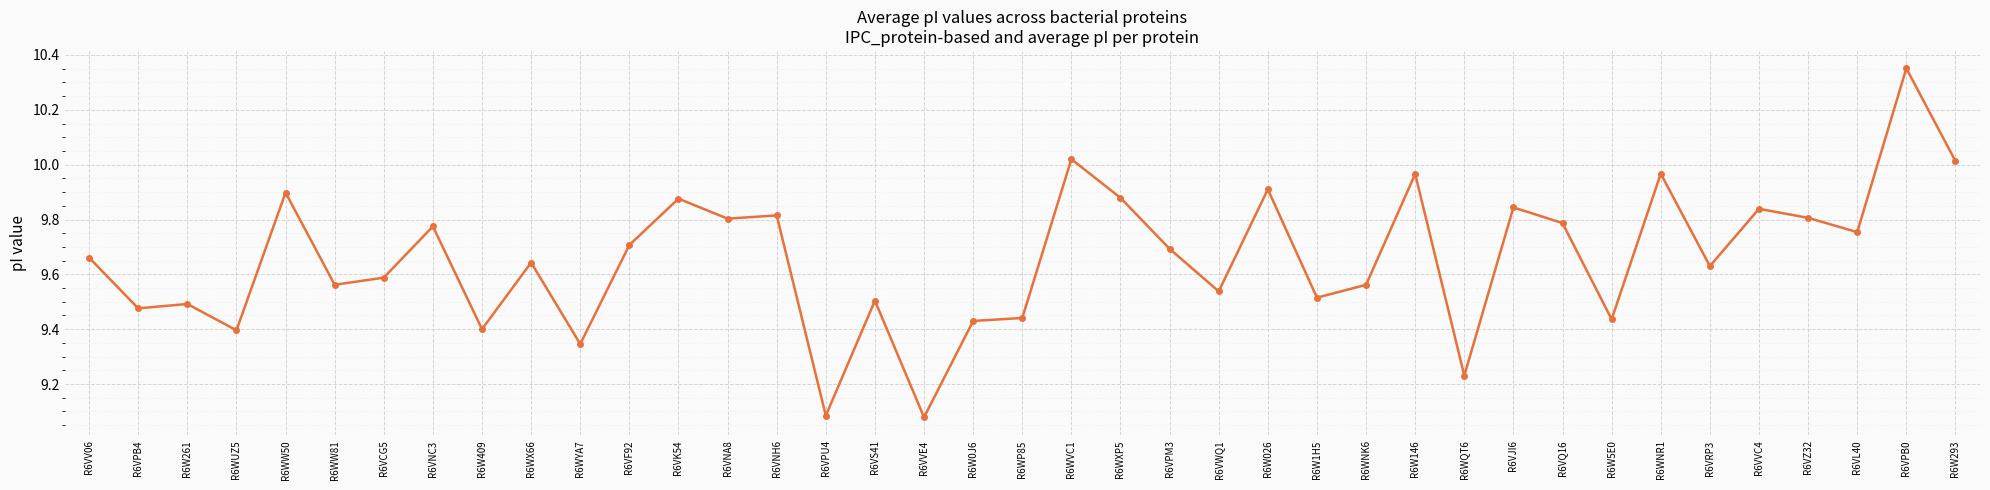

What is the sum of all values?

376.7